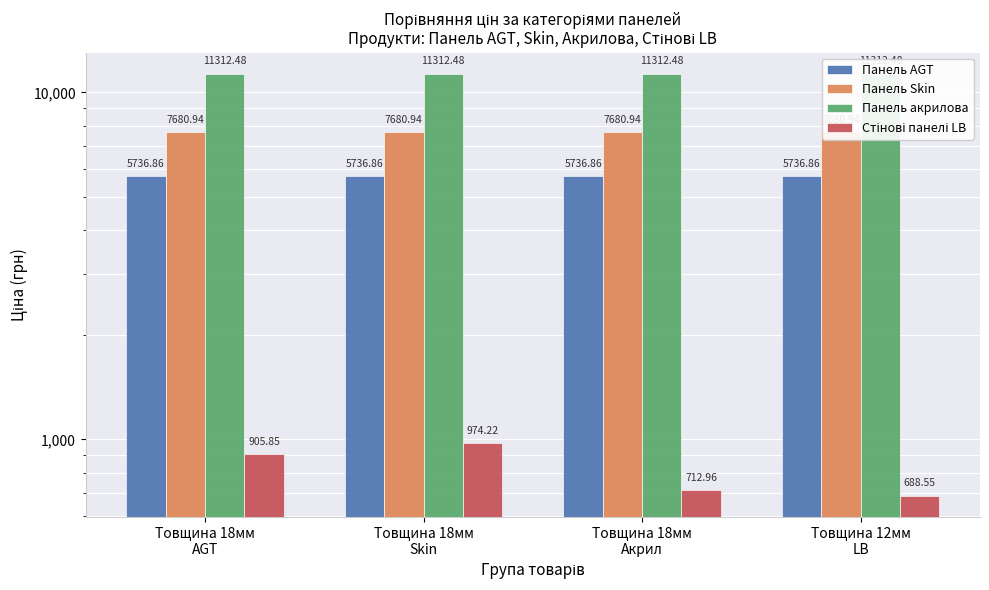

The value of Панель AGT at Товщина 18мм
Акрил is 9688.8. True or false?

False